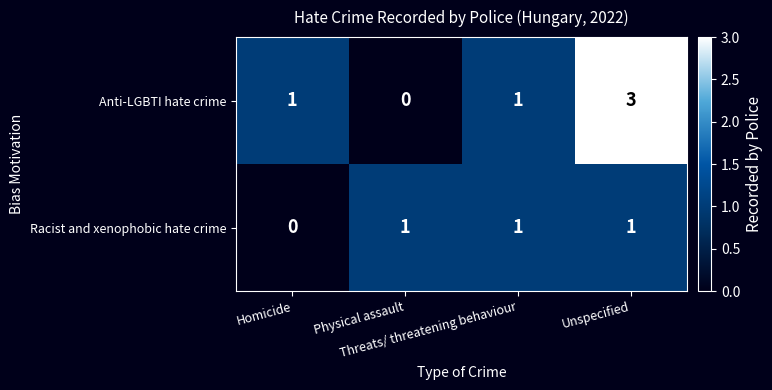

What is the spread (max minus min) of values at Homicide?

1